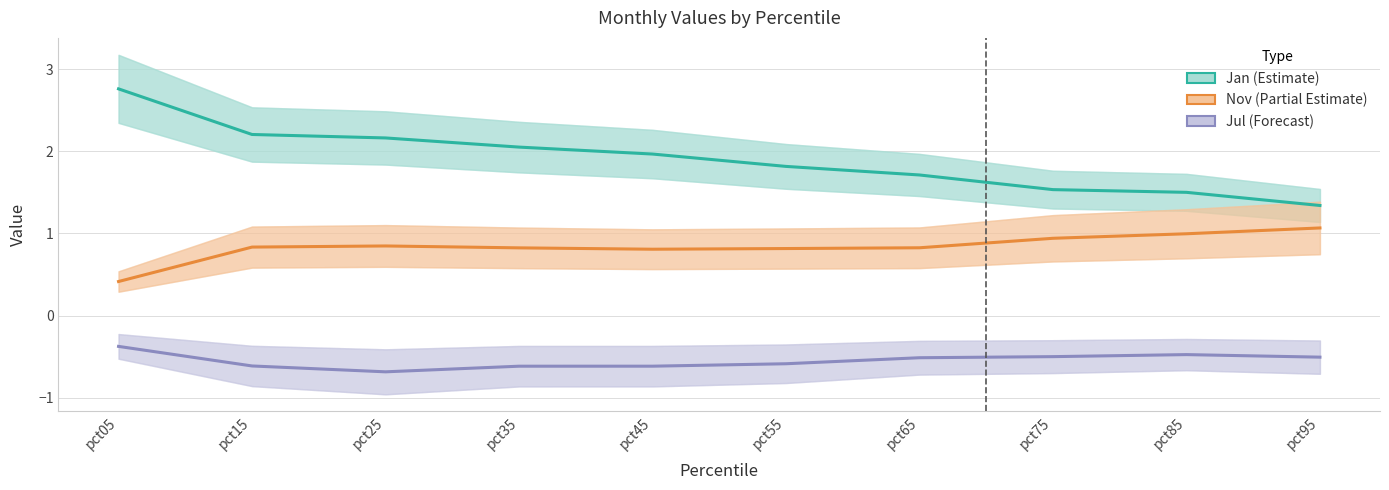

True or false: Jul (Forecast) and Jan (Estimate) intersect in this chart.

False